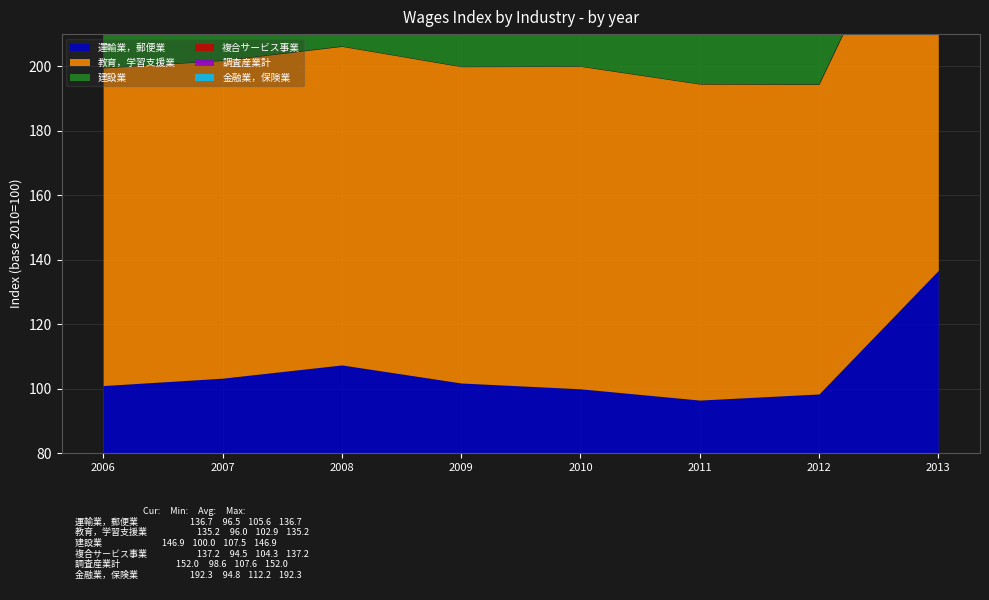

True or false: 運輸業，郵便業 and 複合サービス事業 intersect in this chart.

True